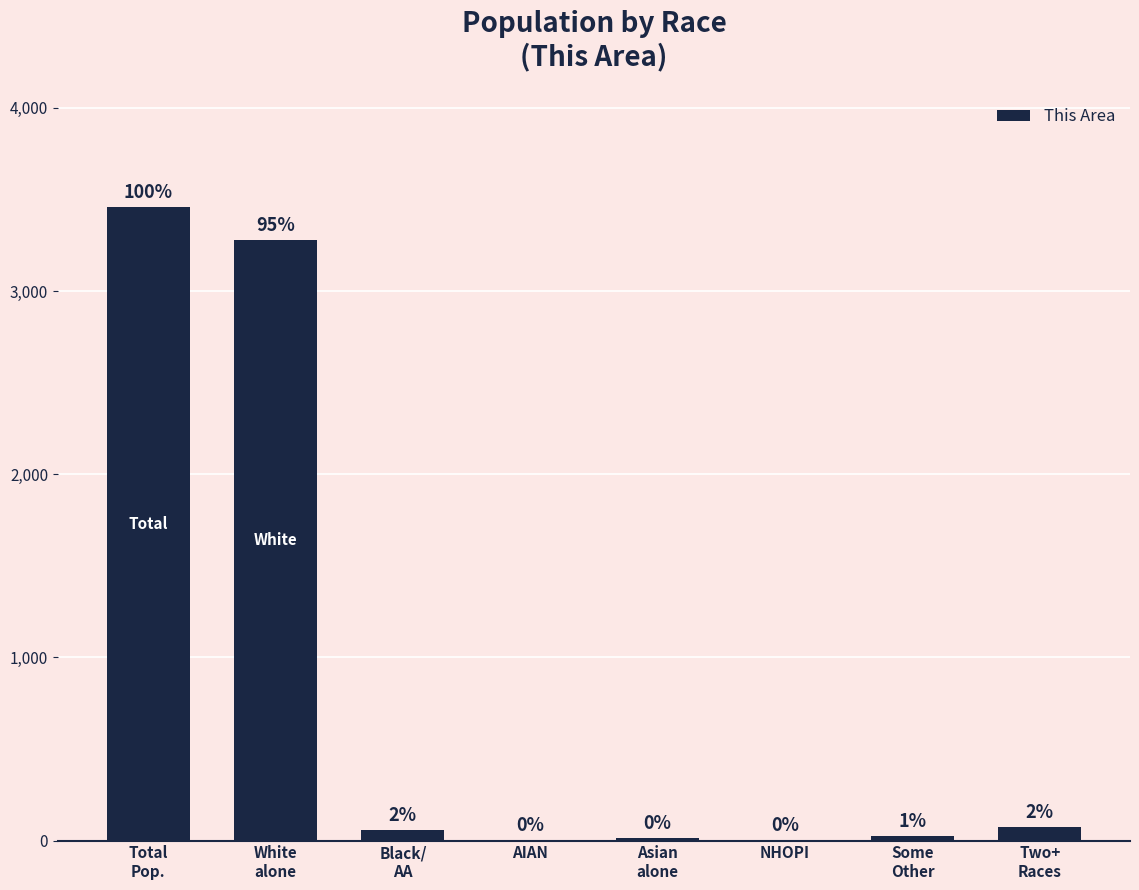

What is the change in value from White
alone to AIAN?

-3274